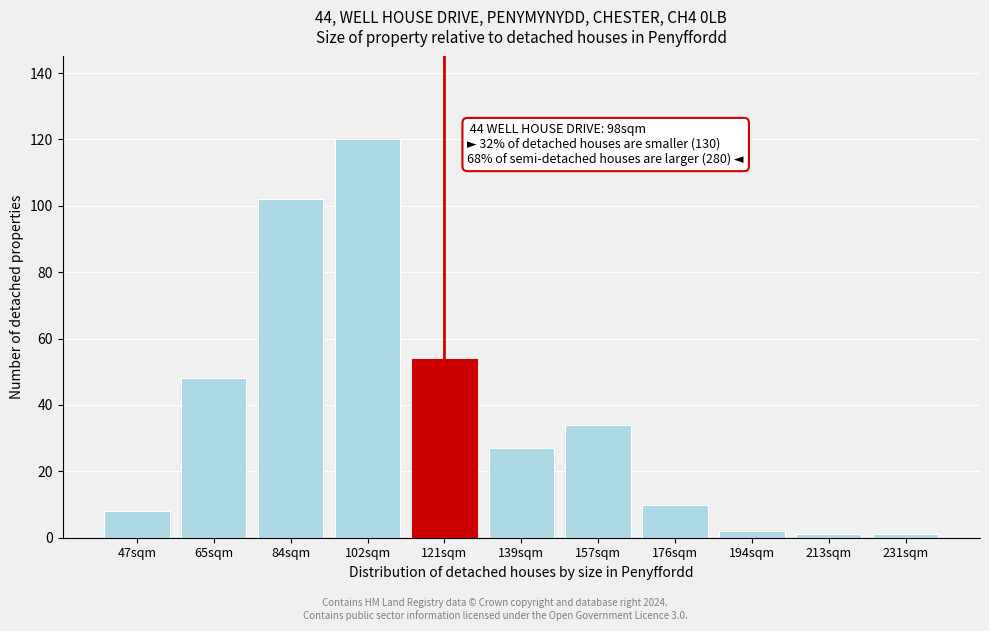

Reading left to right, extract all data points from this chart.

8	48	102	120	54	27	34	10	2	1	1